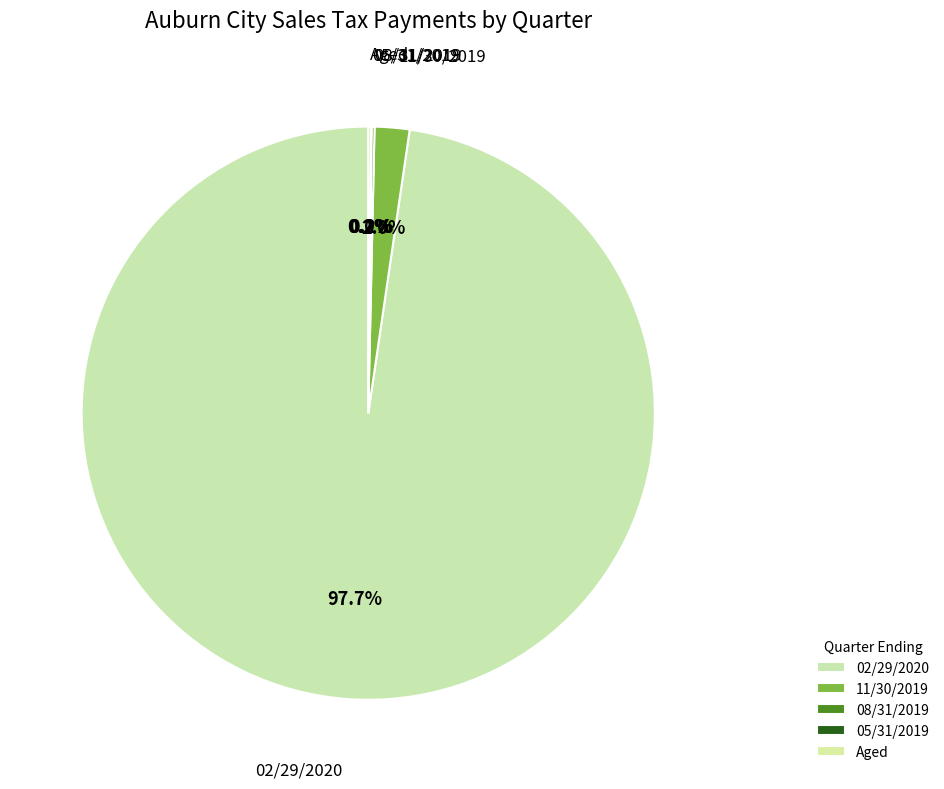

Does any single category account for the majority?

Yes